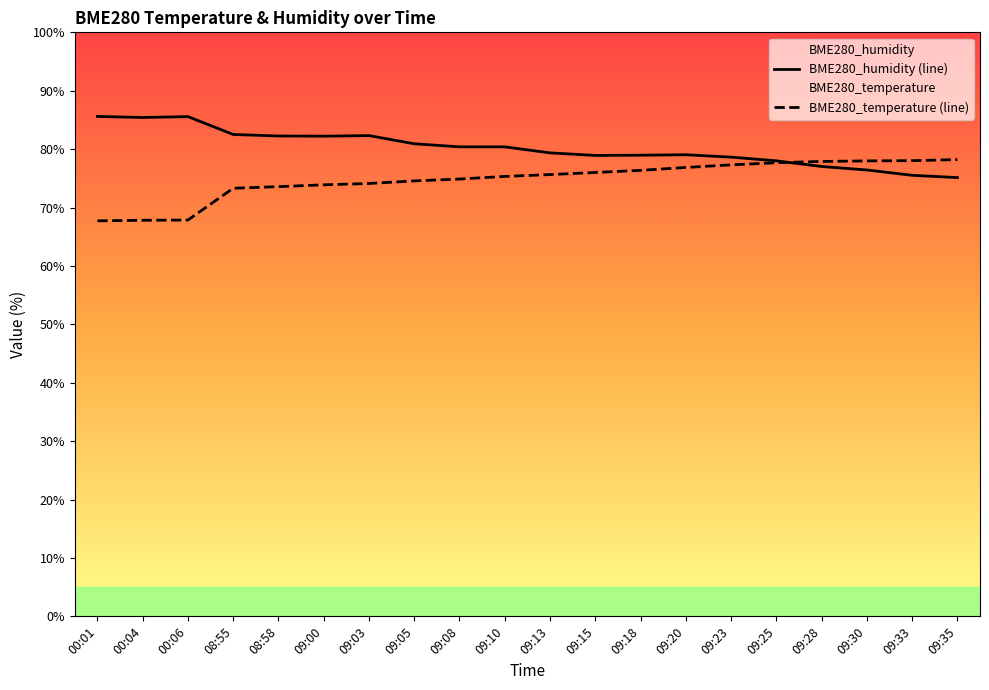

What is the sum of the BME280_humidity values at 09:03 and 00:06?

167.9